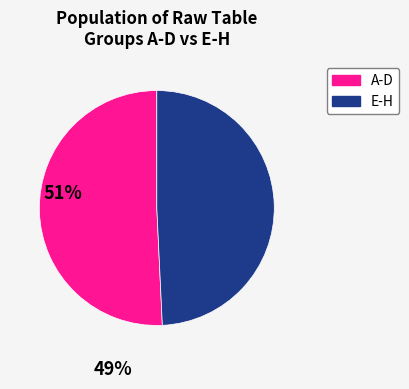

Is there a majority slice in this chart?

Yes